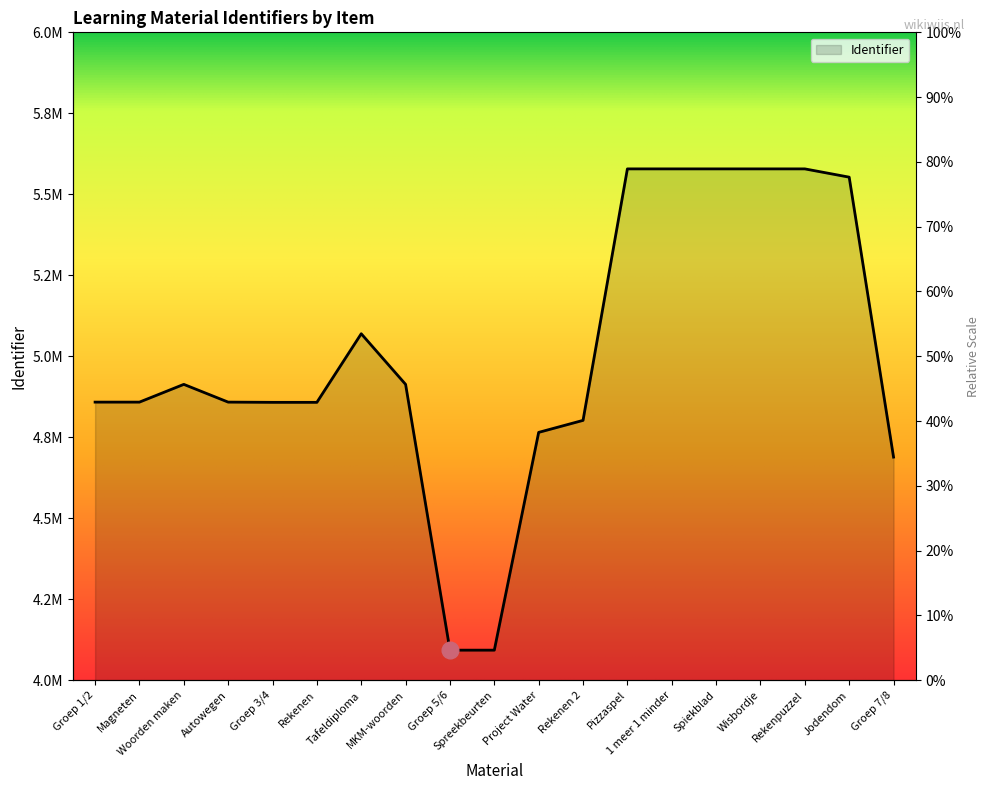

Is it true that the value at Jodendom is 5552919?

True